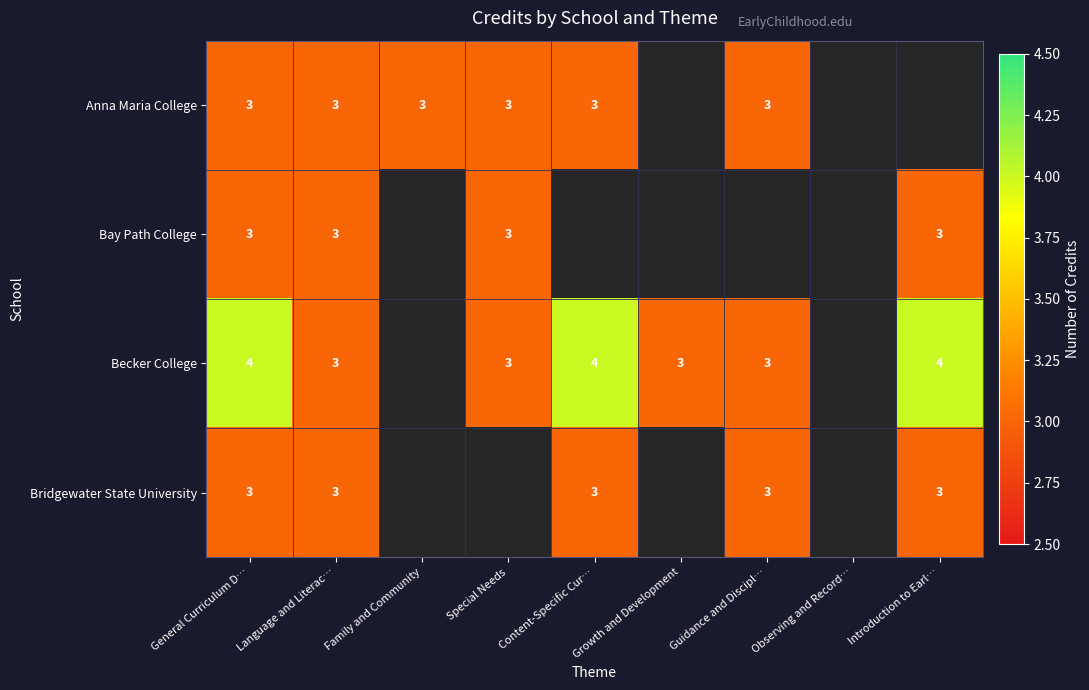

Between General Curriculum D… and Guidance and Discipl…, which is larger?

General Curriculum D…